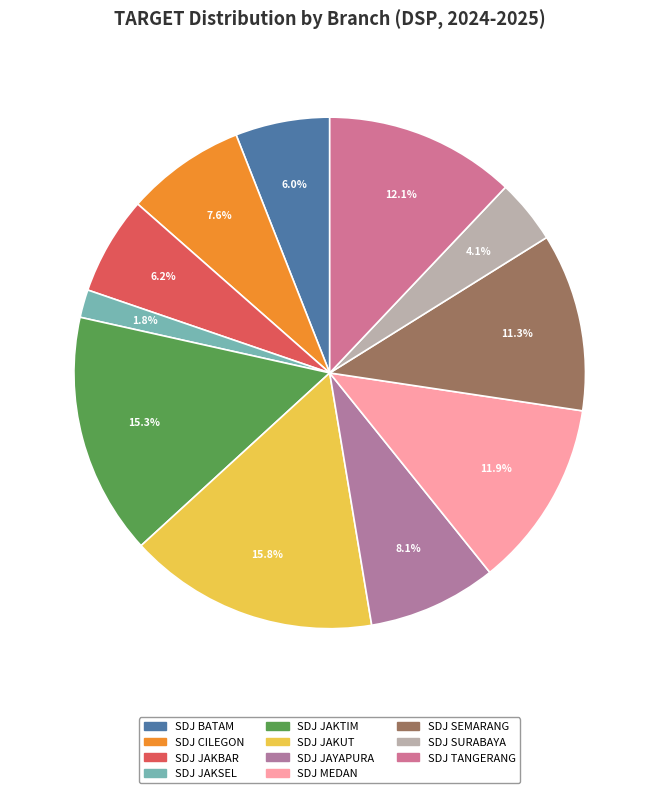

Count the number of slices in the pie.

11